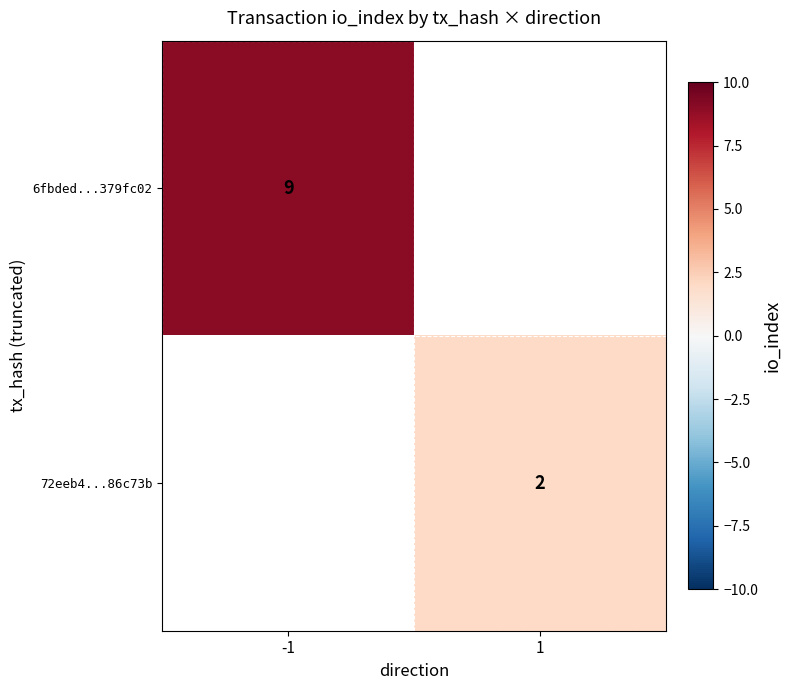

The 6fbded...379fc02 series shows 9 at -1. True or false?

True